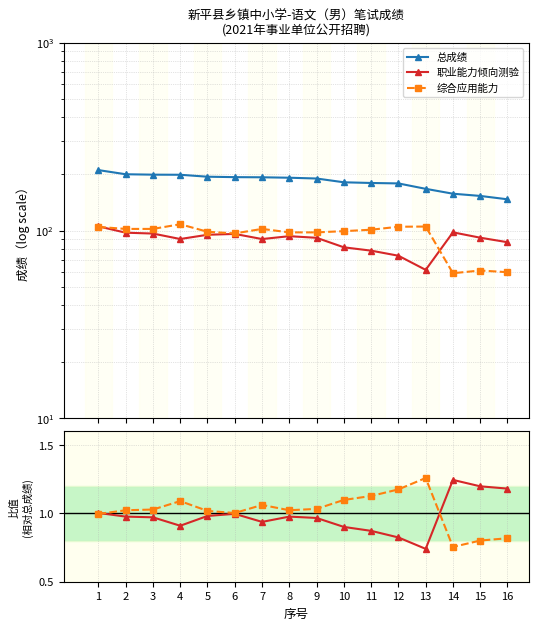

Between 8 and 16, which series saw the biggest shift?

总成绩